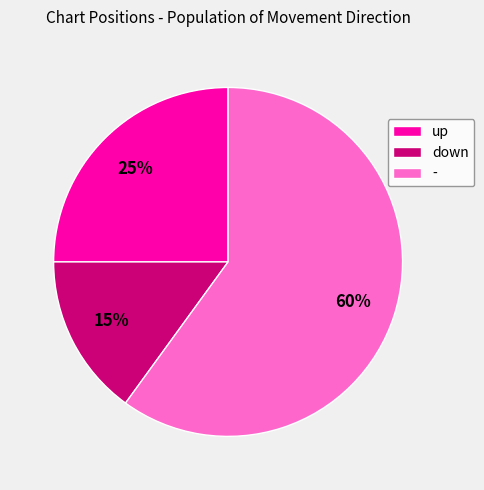

True or false: down accounts for 23% of the total.

False